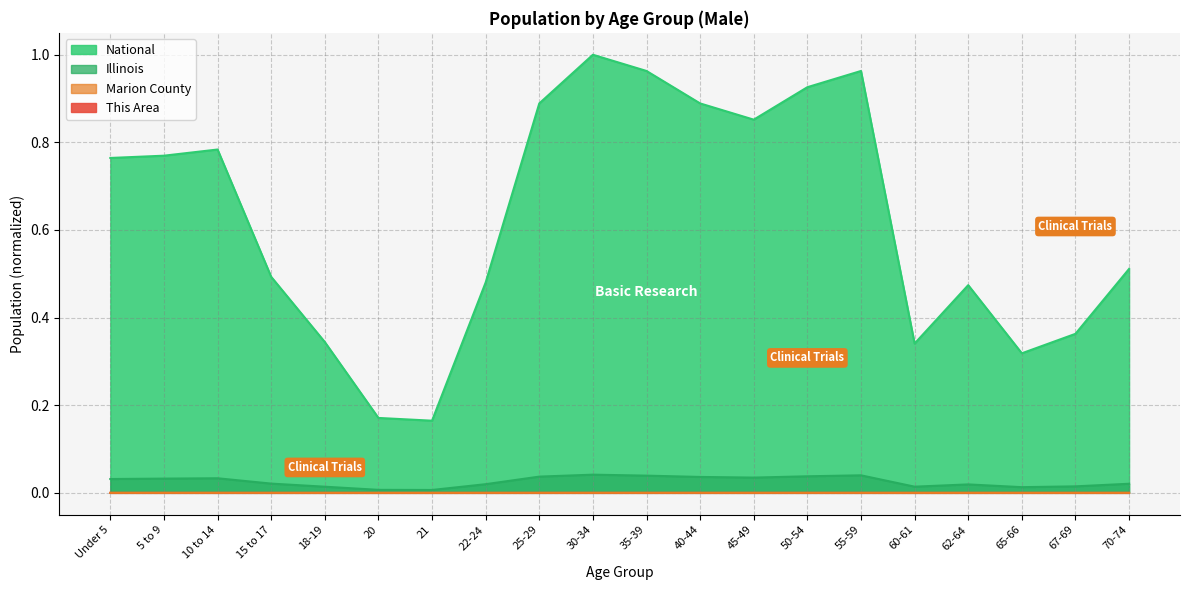

At how many categories does at least one series exceed 0?

20